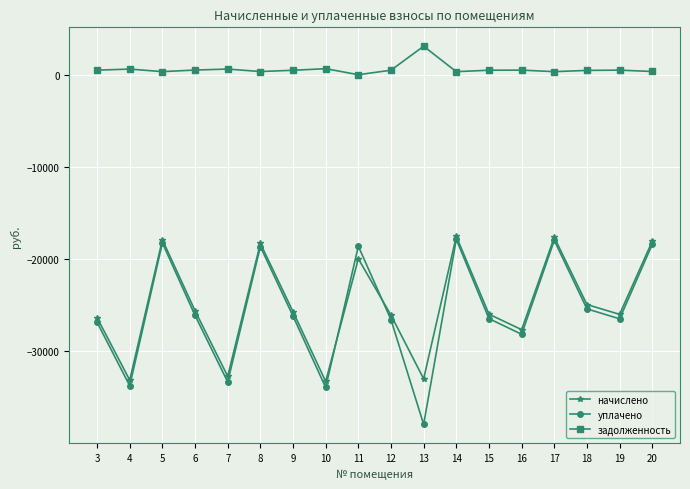

Is this an area chart (filled region under the line)?

No